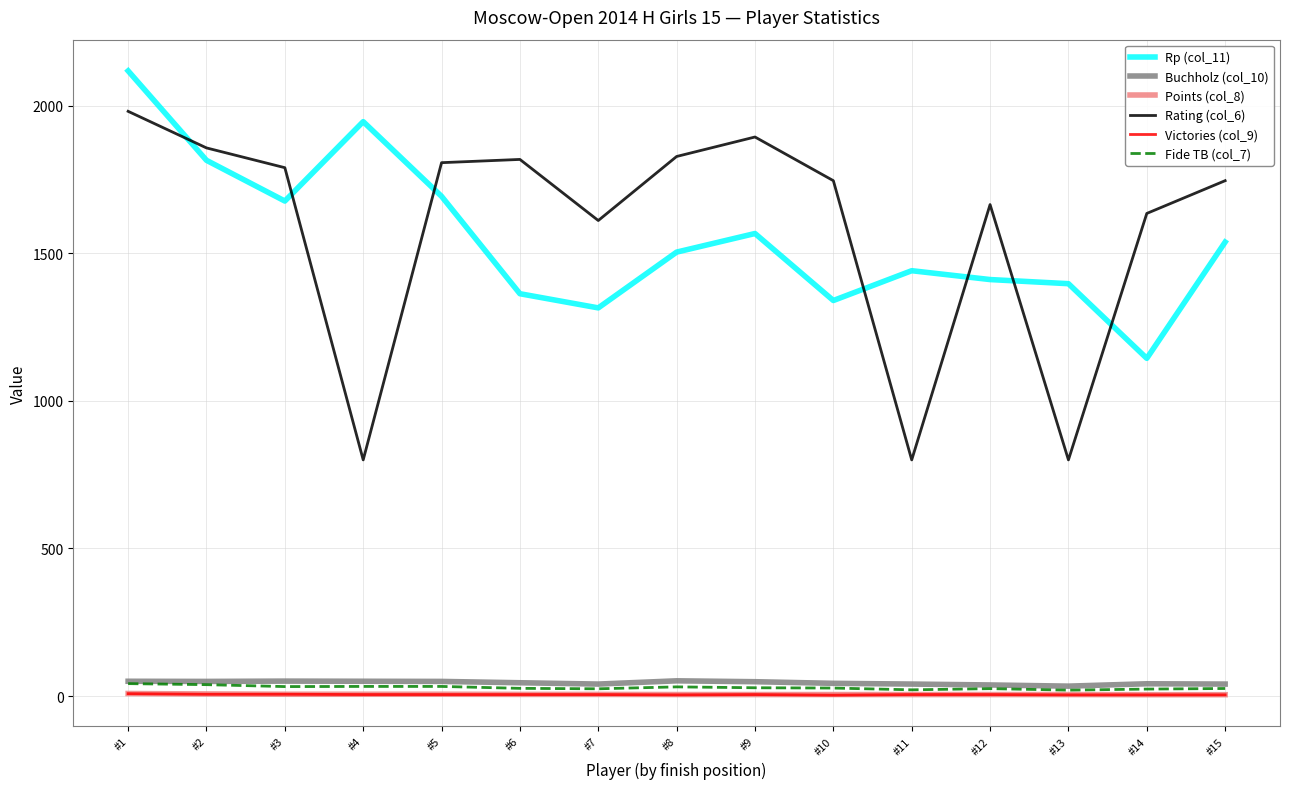

At which category is the sum across all series the highest?

#1